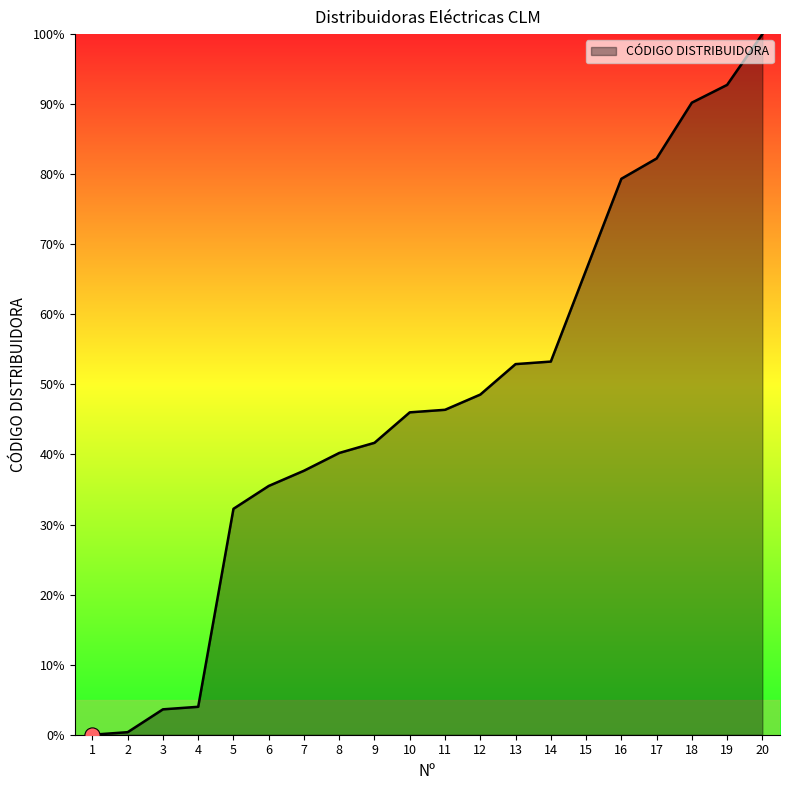

What is the change in value from 1 to 12?

+48.6